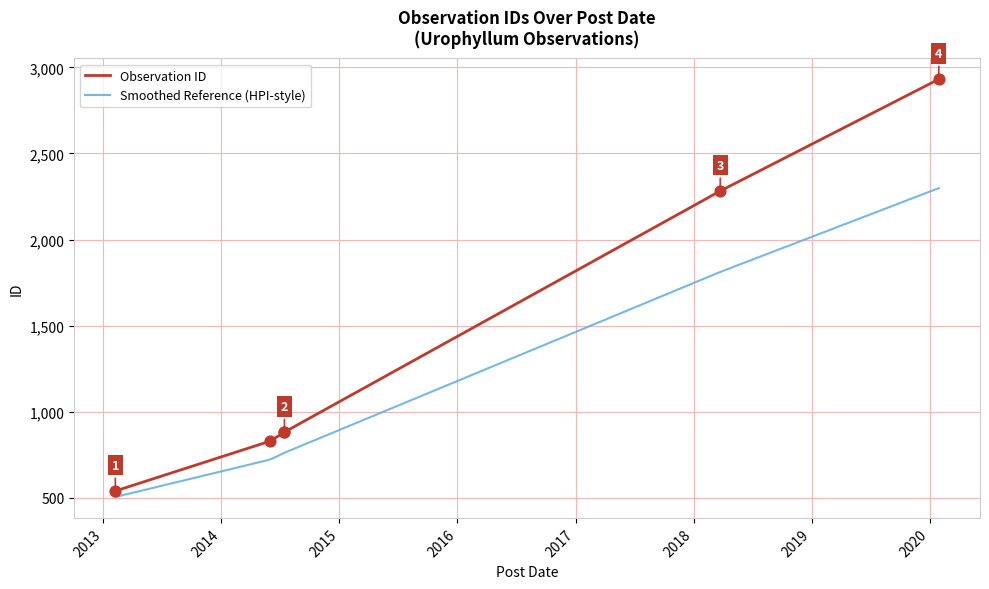

What is the change in value from 2013-02-07 to 2014-05-31?

+289